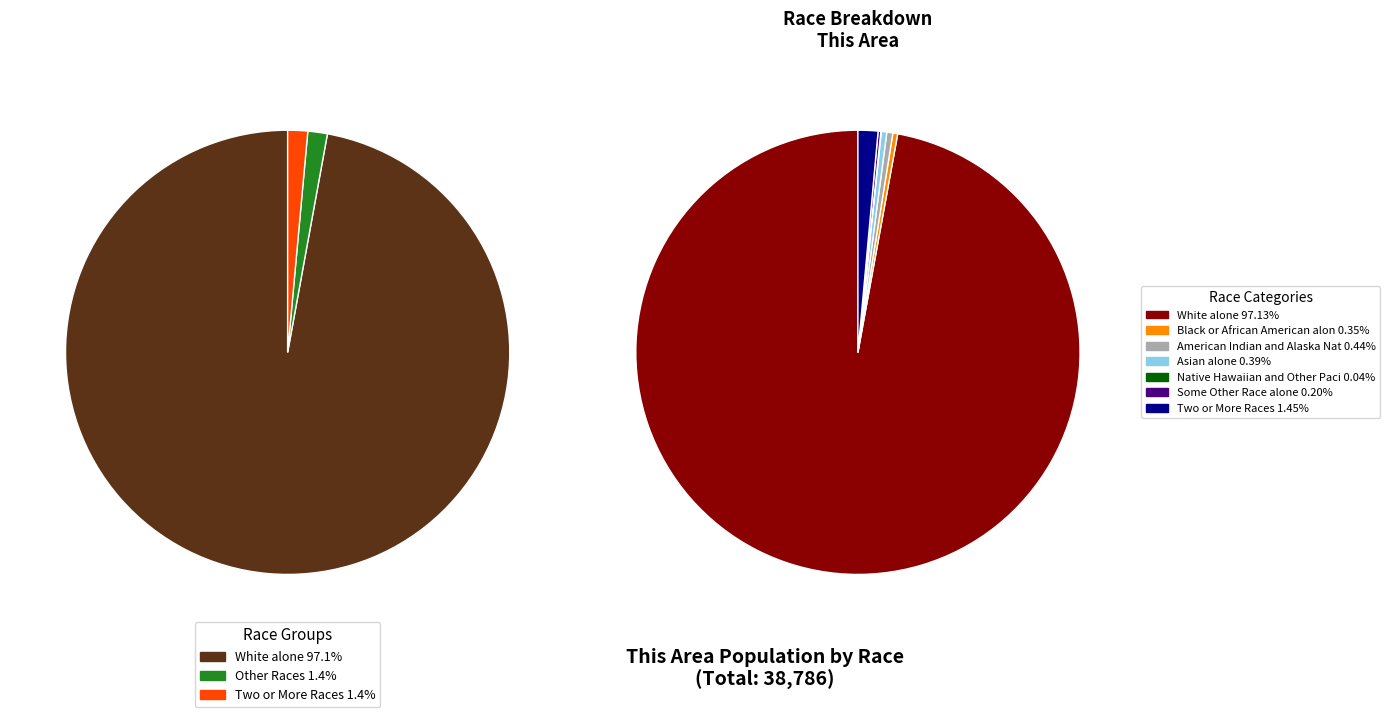

Between Two or More Races and Some Other Race alone, which is larger?

Two or More Races